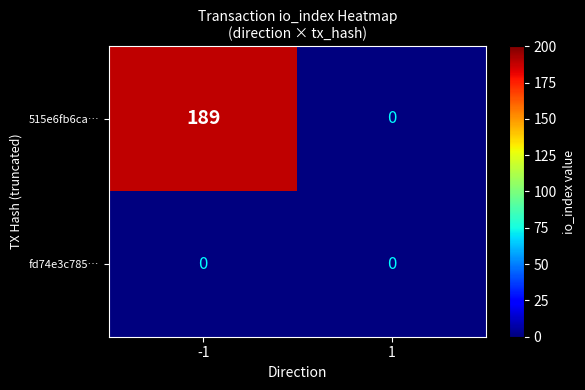

Reading left to right, transcribe all the data shown in this chart.

515e6fb6ca…: -1=189	1=0
fd74e3c785…: -1=0	1=0